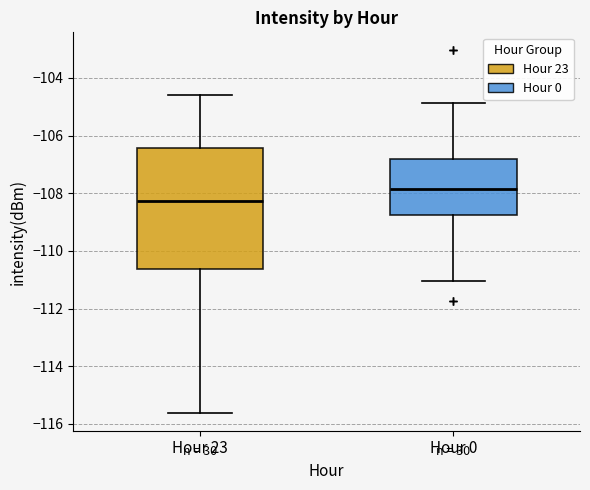

Reading left to right, transcribe this box plot: for each box, give where its median line is, the range the box spans, and where its two whiskers end, as read against the y-axis. The values are not printed on the chart, so give them approximately, as read against the axis.

Hour 23: median -108.2, box -110.6 to -106.4, whiskers -115.6 to -104.6
Hour 0: median -107.8, box -108.8 to -106.8, whiskers -111.0 to -104.8